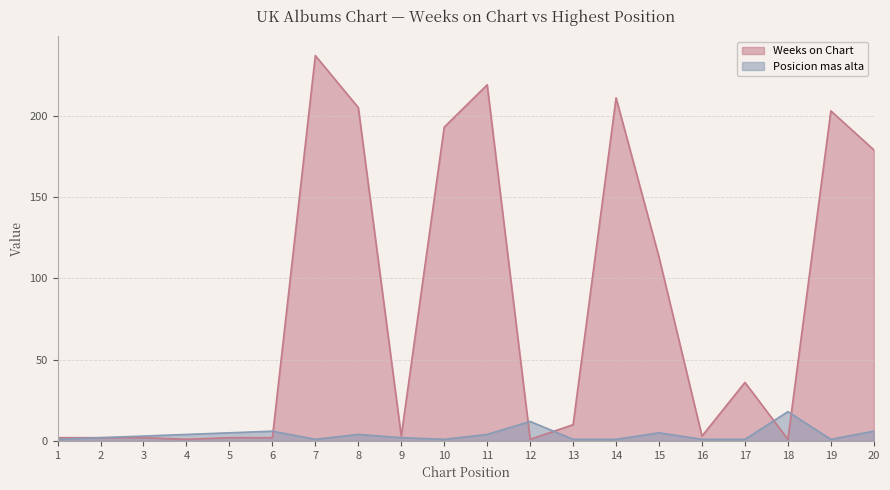

What is the maximum value for Weeks on Chart?

237